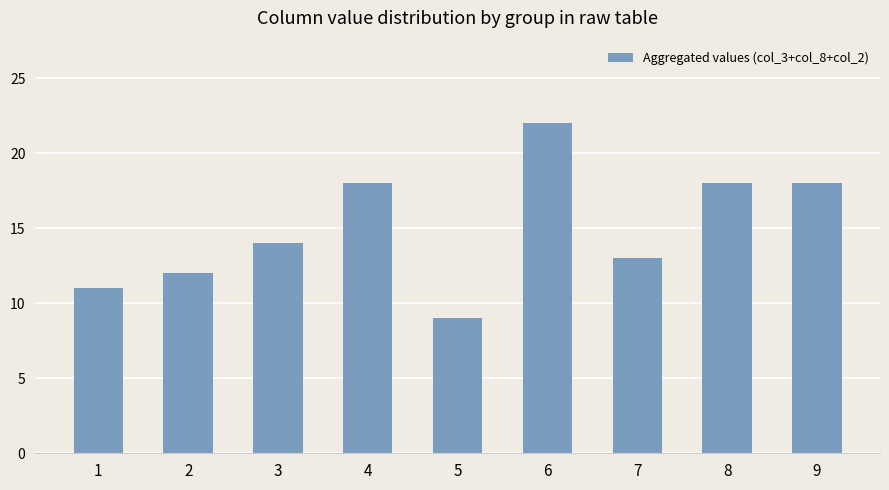

Reading left to right, transcribe all the data shown in this chart.

11	12	14	18	9	22	13	18	18